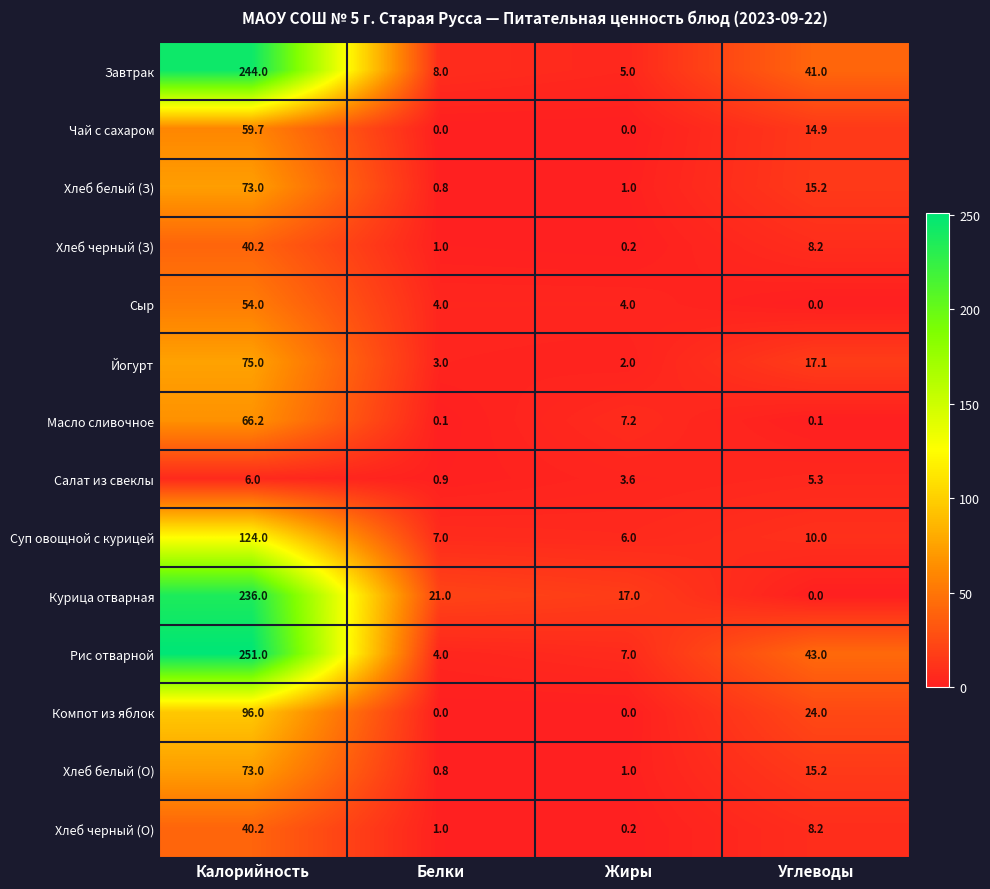

What is the total value across all series at Углеводы?

202.2